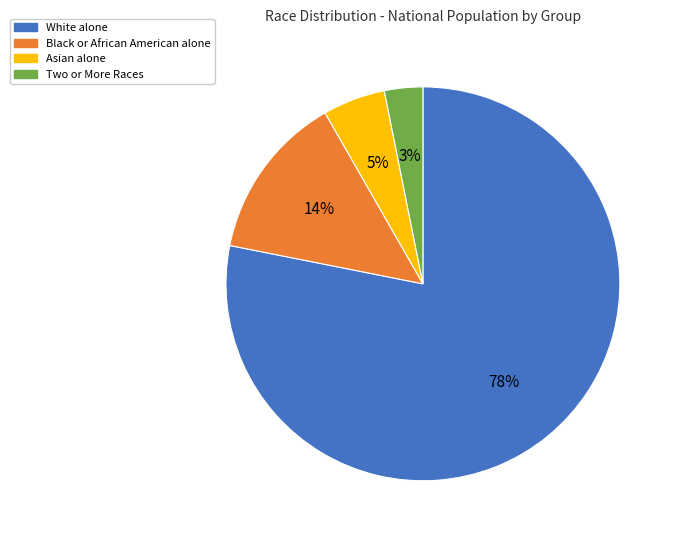

The Asian alone slice represents 5% of the pie. True or false?

True